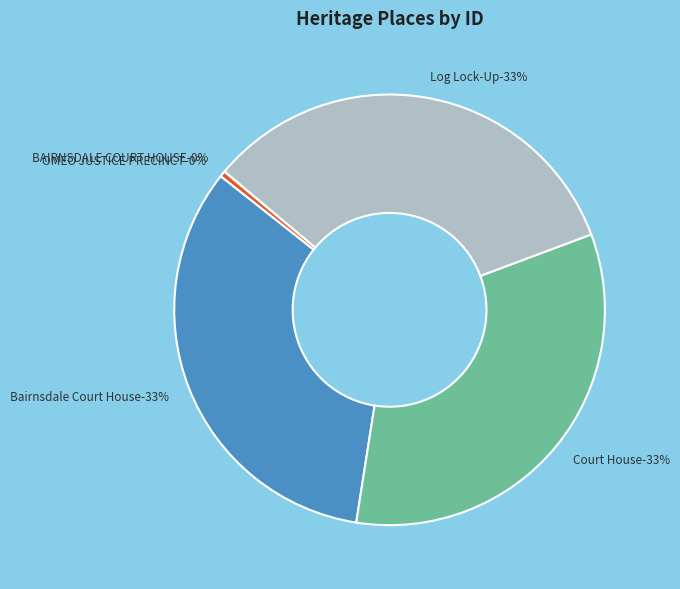

Combined, what portion of the pie is BAIRNSDALE COURT HOUSE and OMEO JUSTICE PRECINCT?

0.5%